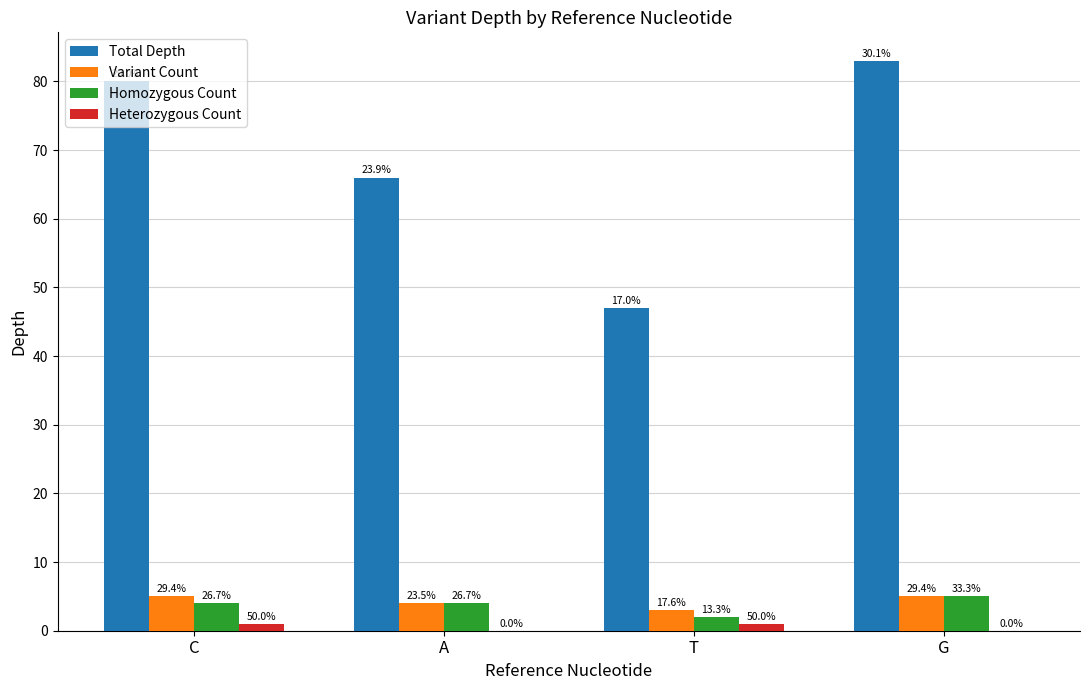

At how many categories does at least one series exceed 49?

3